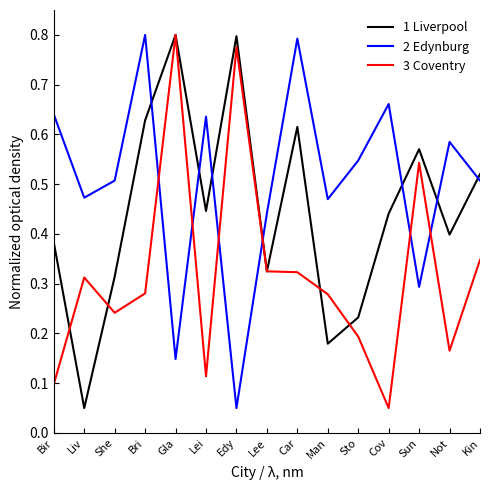

After their last crossing, which series has the higher values: 2 Edynburg or 1 Liverpool?

1 Liverpool